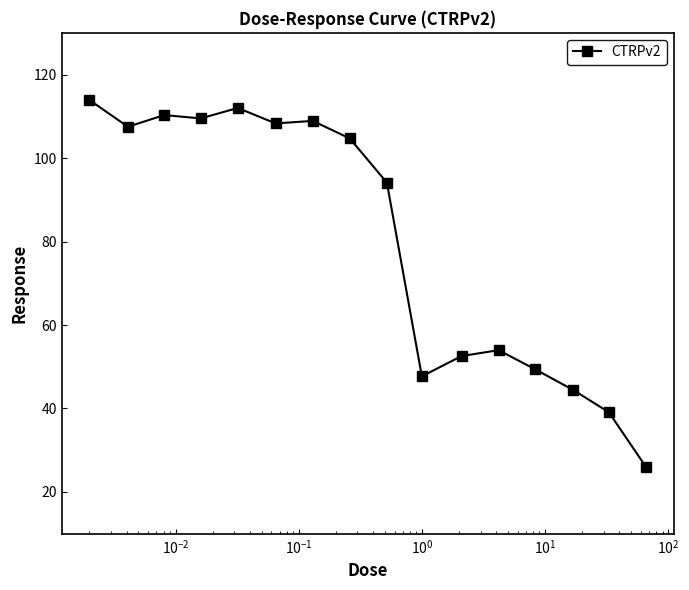

What is the difference between the maximum and minimum values?

87.9